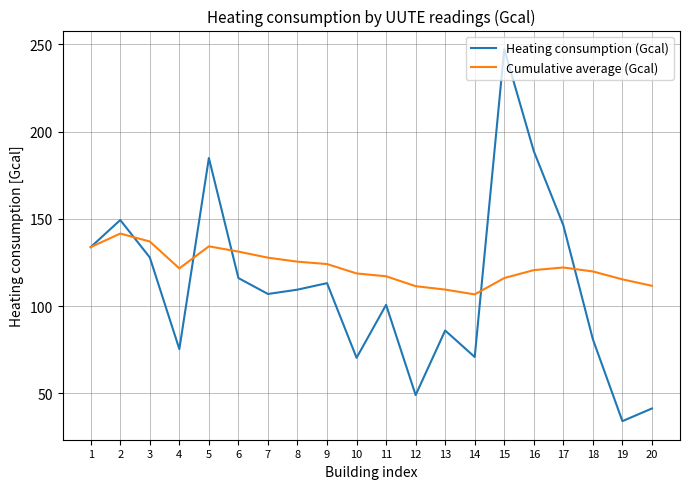

Is the value of Cumulative average (Gcal) at 5 greater than the value of Heating consumption (Gcal) at 8?

Yes